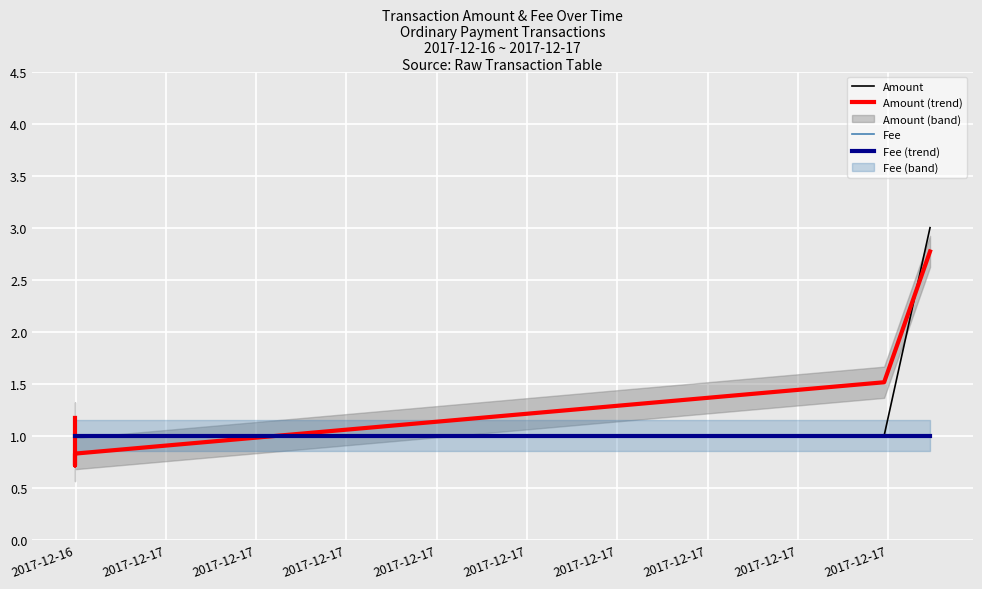

What is the total value across all series at 2017-12-17?

3.7